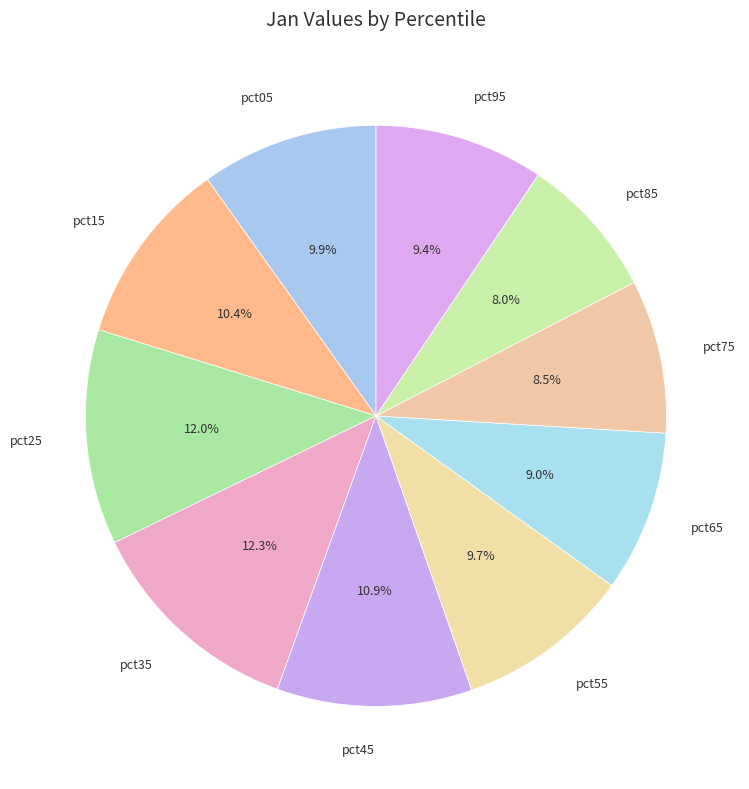

What percentage is NOT represented by pct45?

89.1%